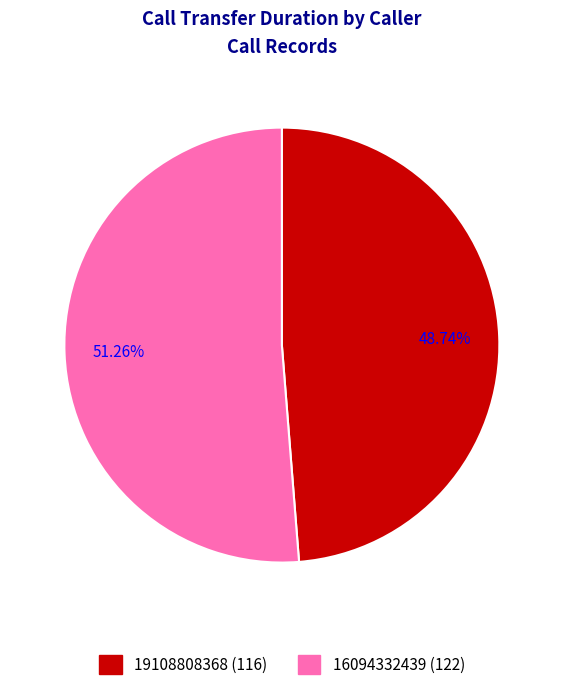

What percentage is the 19108808368 slice, to the nearest percent?

49%